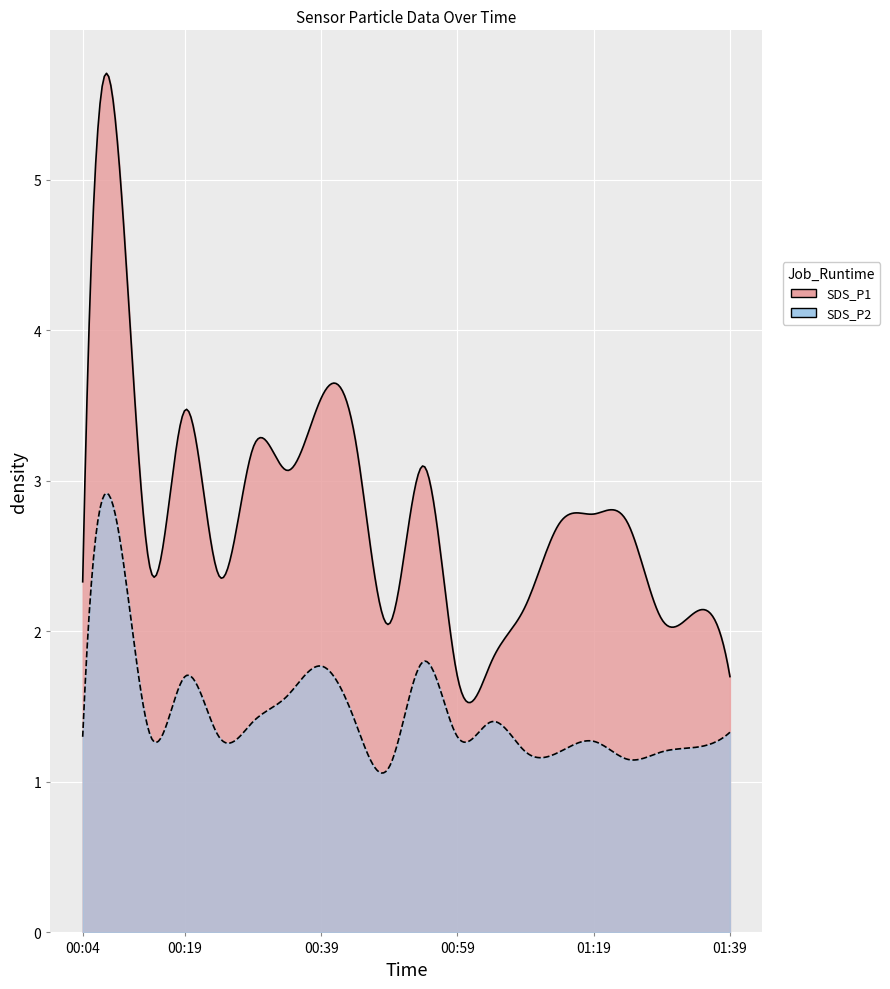

True or false: SDS_P1 has a value of 4.4 at 00:44.

False